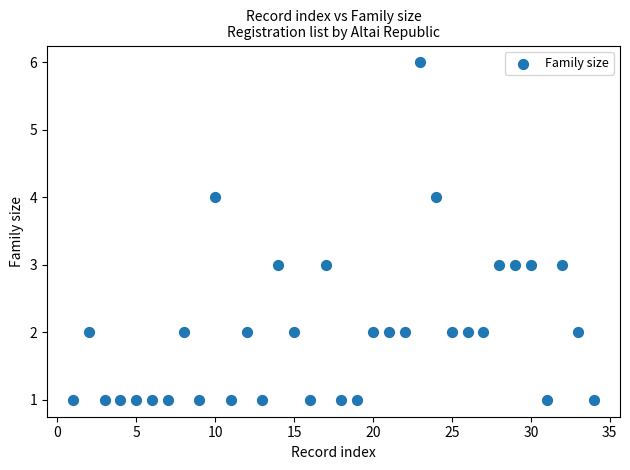

What is the range of Y values (max minus min)?

5